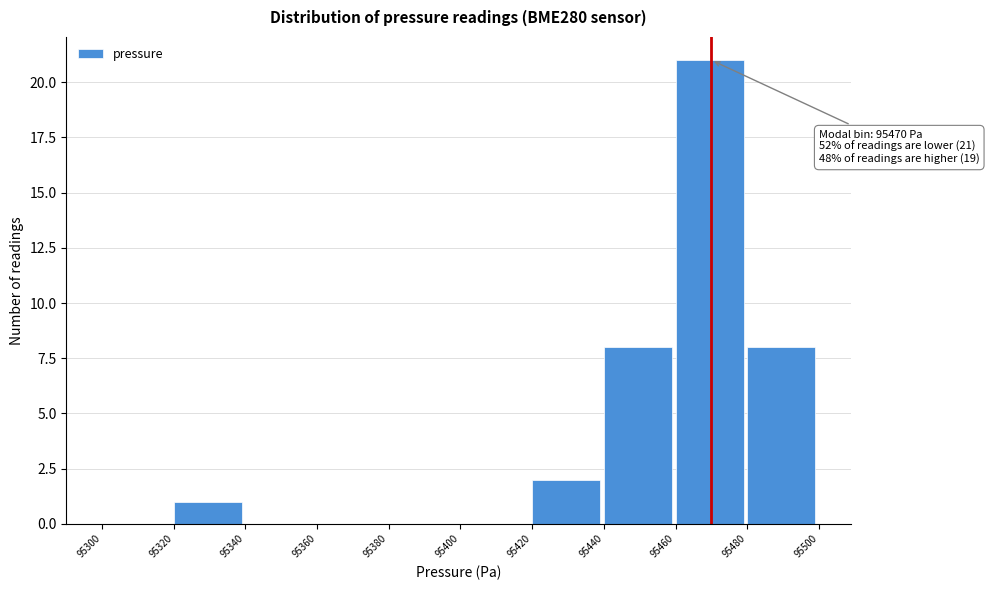

Which range on the x-axis has the tallest bar?

95460 to 95480